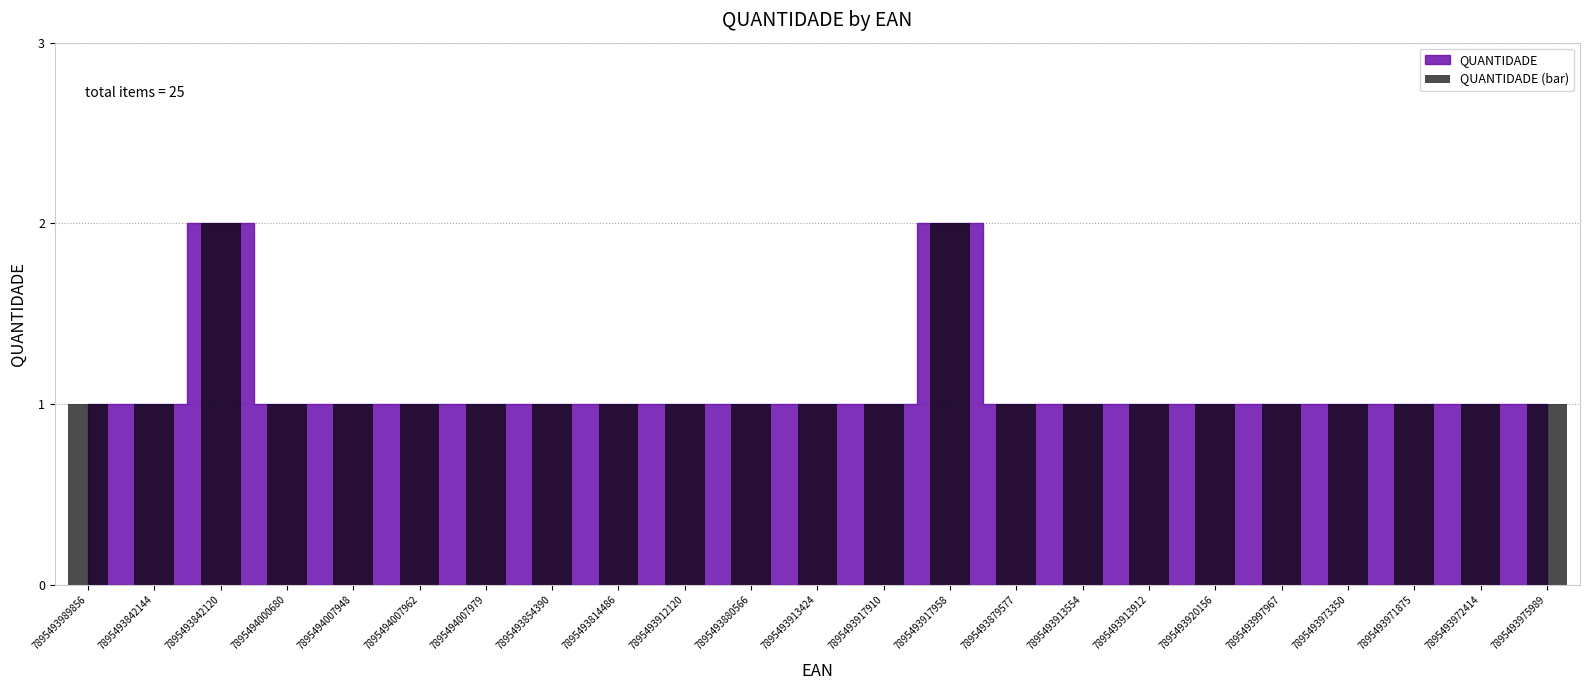

What is the sum of the values at 7895493879577 and 7895494007948?

2